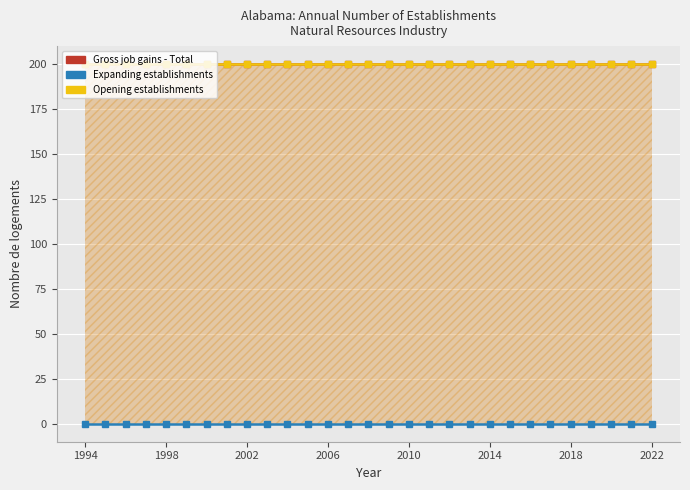

Which category has the highest value across all series?

1994